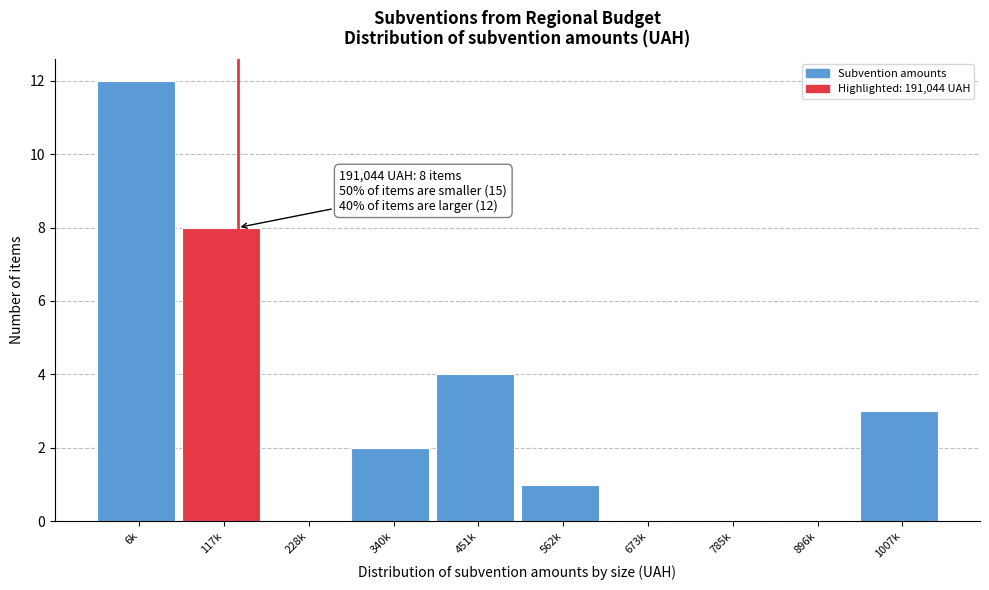

Reading left to right, what are all the values shown in this chart?

6k=12	117k=8	228k=0	340k=2	451k=4	562k=1	673k=0	785k=0	896k=0	1007k=3